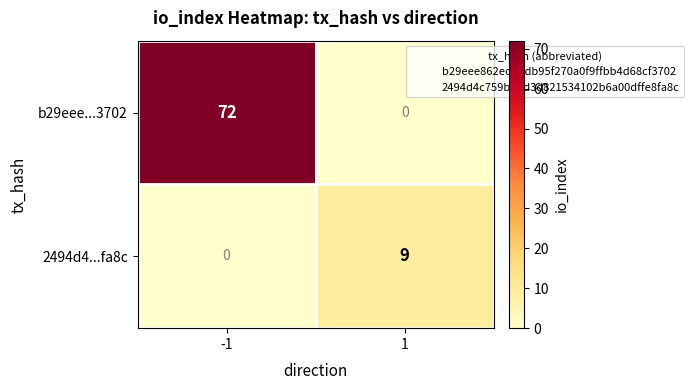

What is the difference between the maximum and minimum values in the b29eee...3702 series?

72